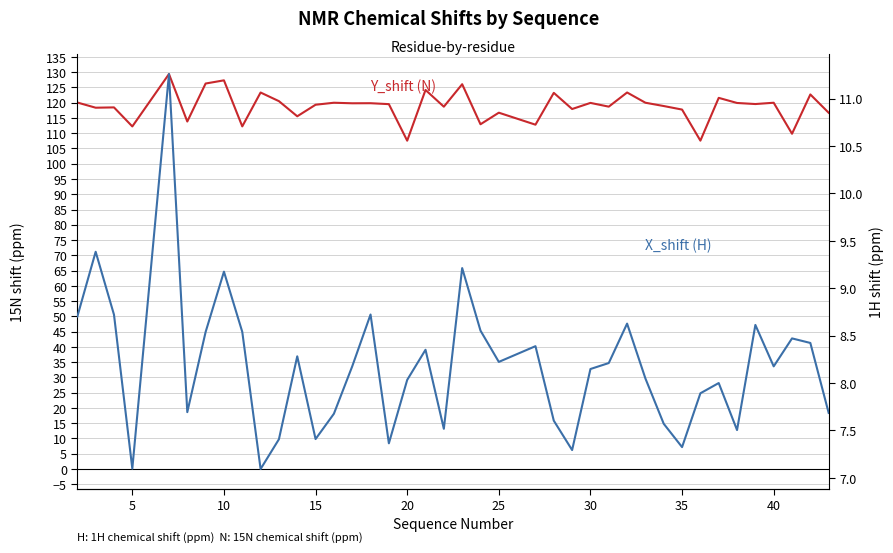

What is the minimum value for X_shift (H)?

7.1